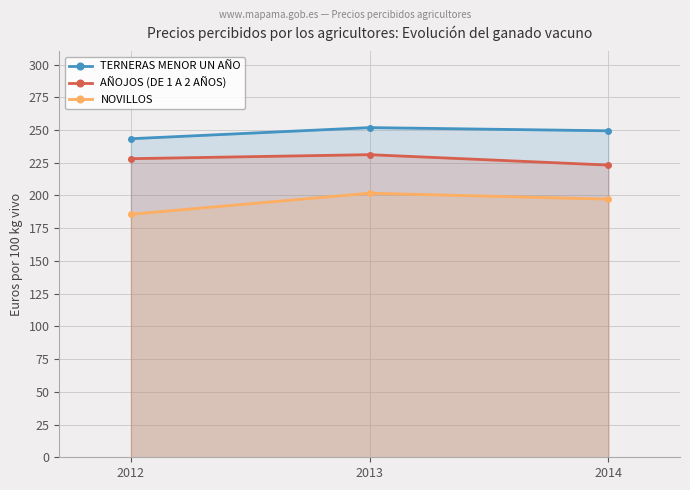

Does the chart display data point markers on the line(s)?

Yes